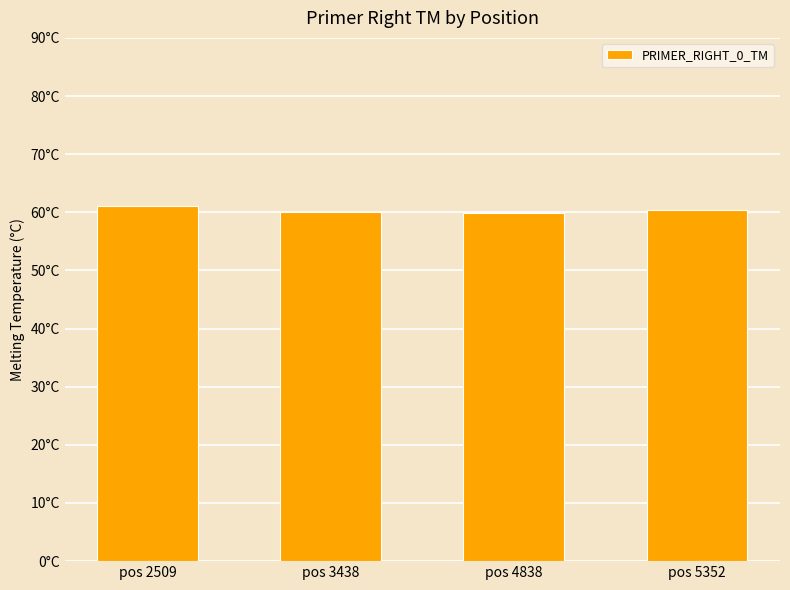

Reading left to right, what are all the values shown in this chart?

61.0	60.1	59.9	60.3